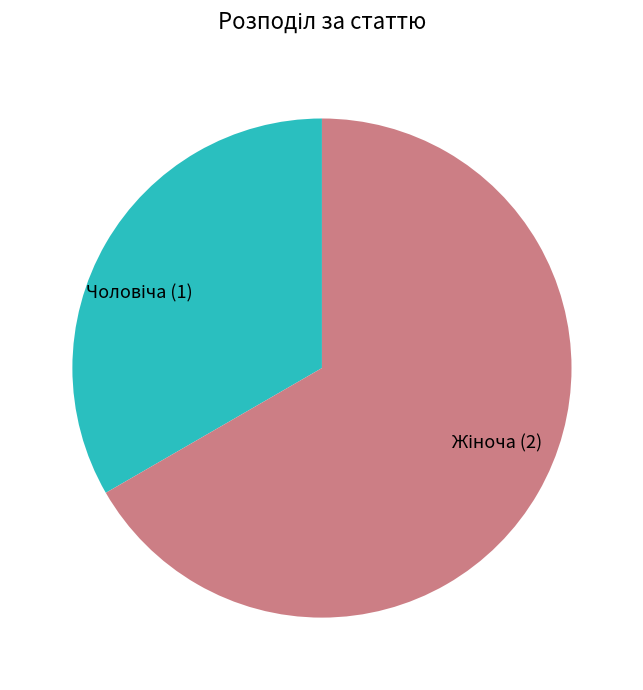

Does any single category account for the majority?

Yes